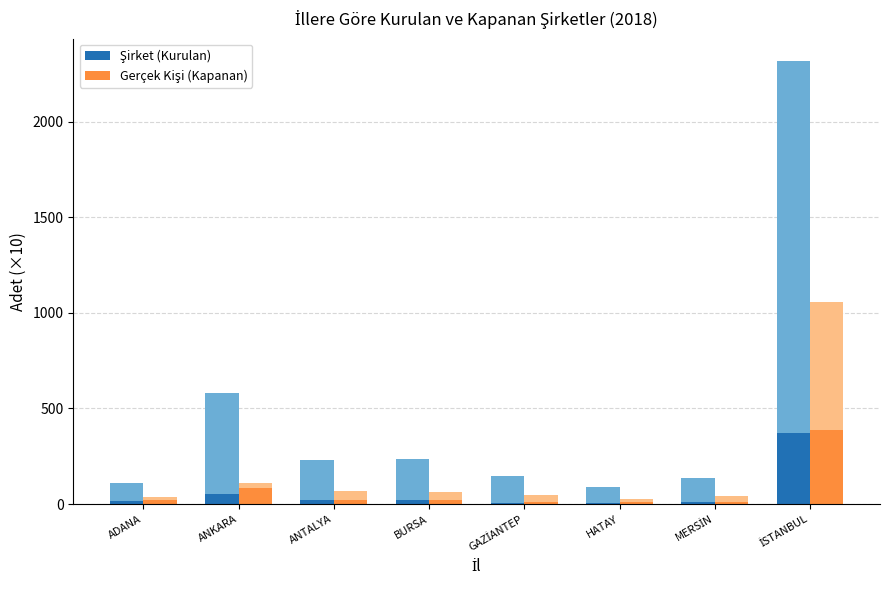

Between ANTALYA and HATAY, which series saw the biggest shift?

Şirket Kurulan / Kapanan